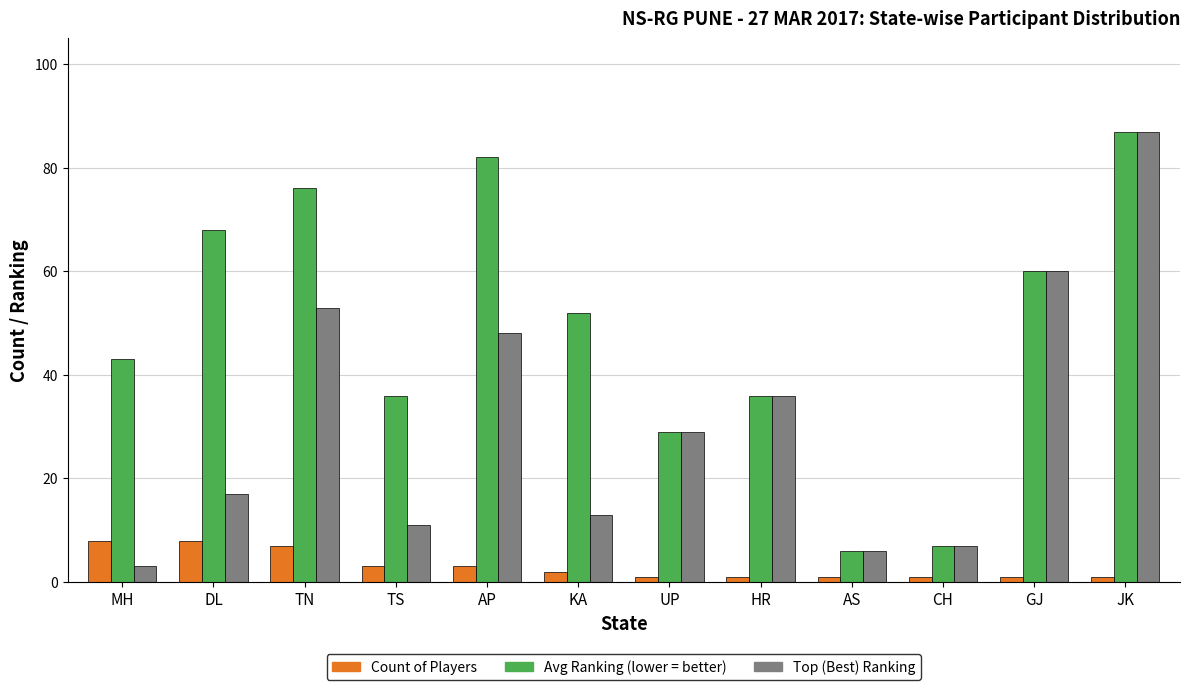

Which category has the highest value across all series?

JK